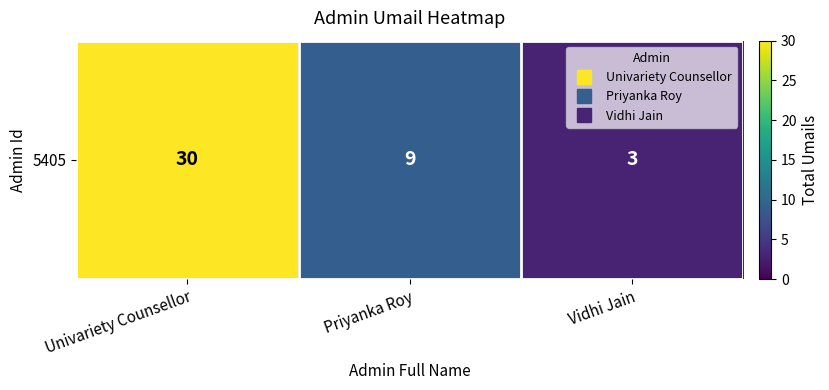

How many distinct data groups are displayed?

1